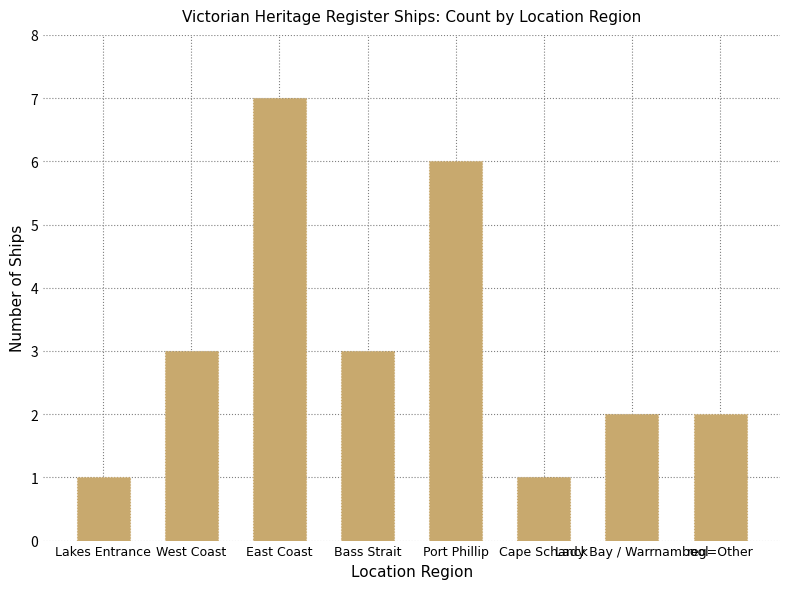

How many bars are there in total?

8